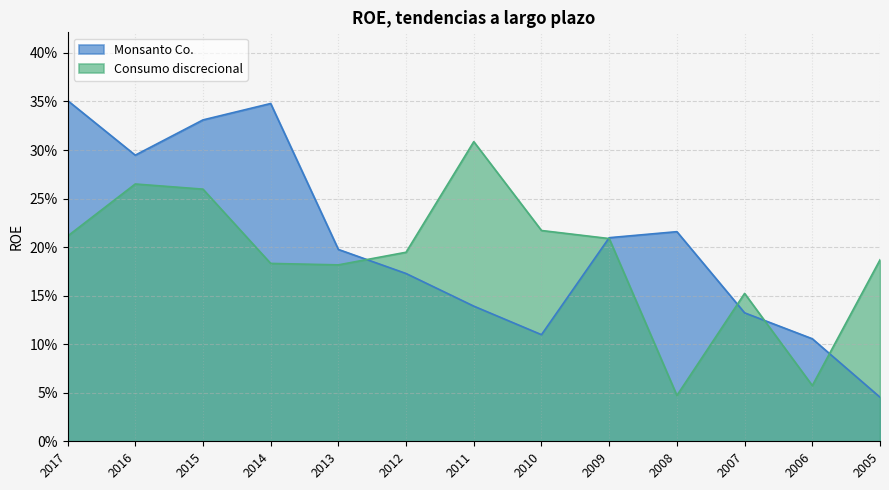

At which category is the sum across all series the highest?

2015